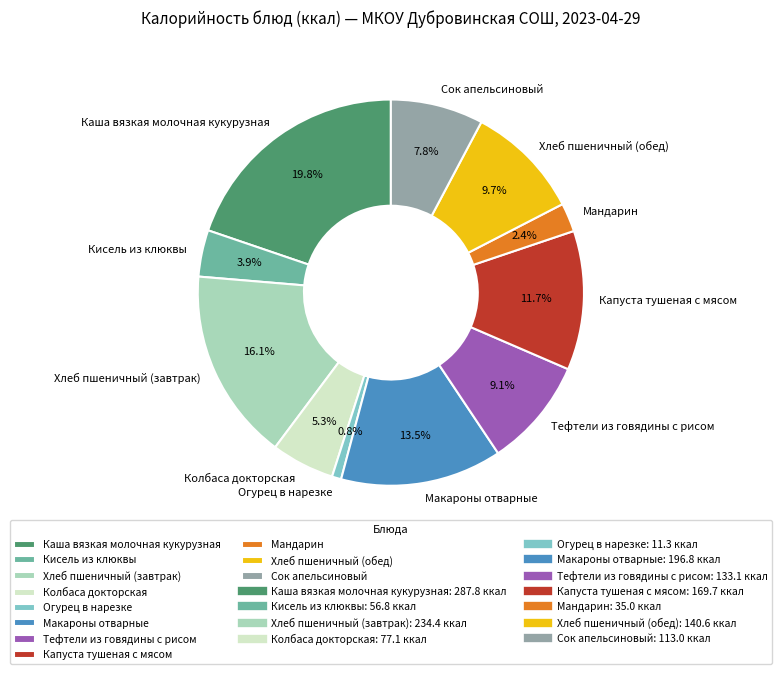

To the nearest percent, what portion does Каша вязкая молочная кукурузная represent?

20%